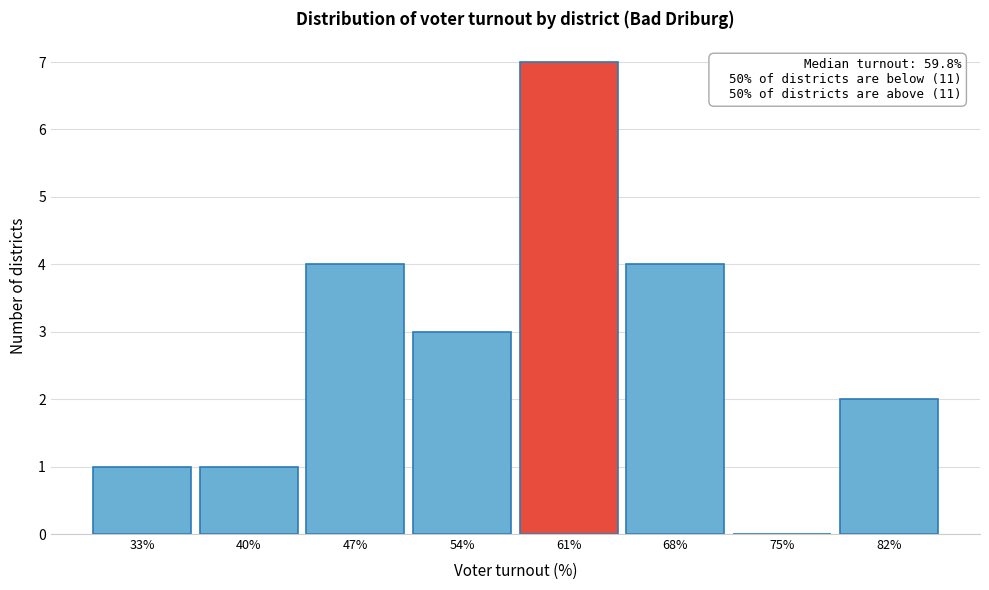

Which range on the x-axis has the tallest bar?

58 to 65